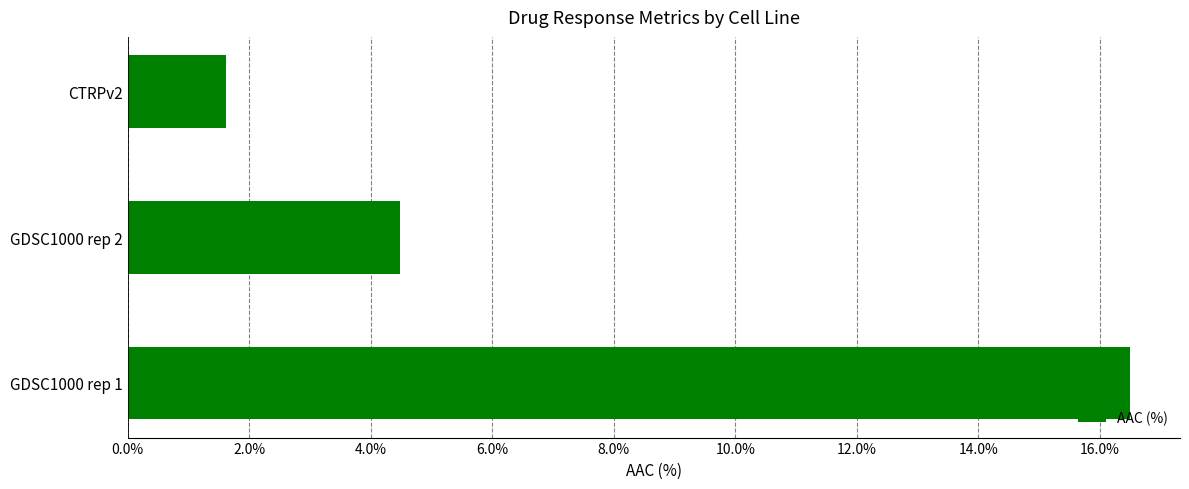

The value at GDSC1000 rep 2 is 4.5. True or false?

True